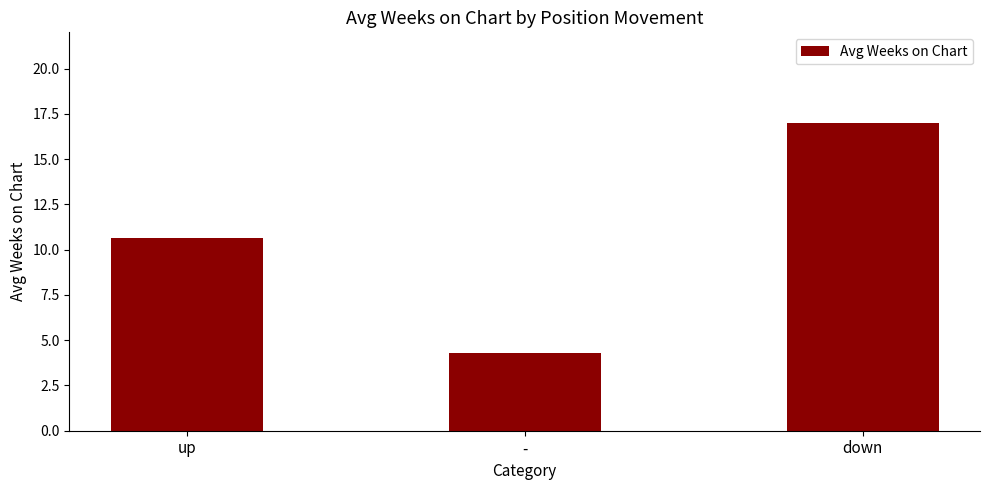

Reading left to right, transcribe all the data shown in this chart.

up=10.7	-=4.3	down=17.0